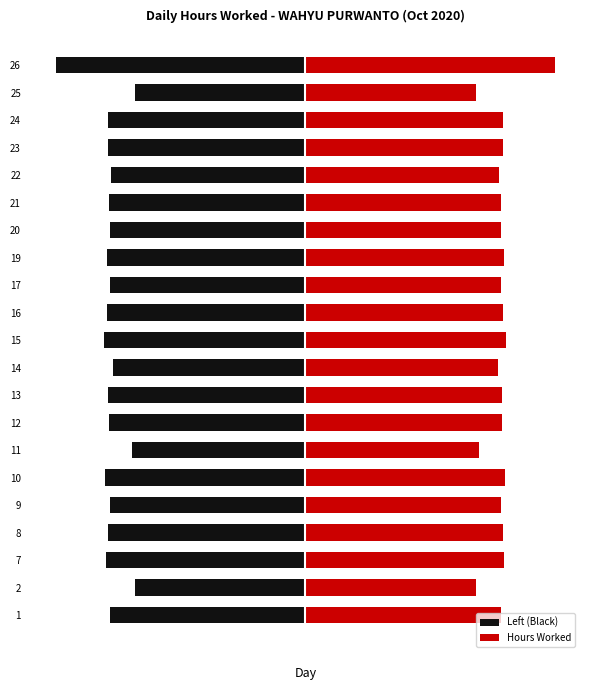

What is the approximate value of Hours Worked at 25?

9.6